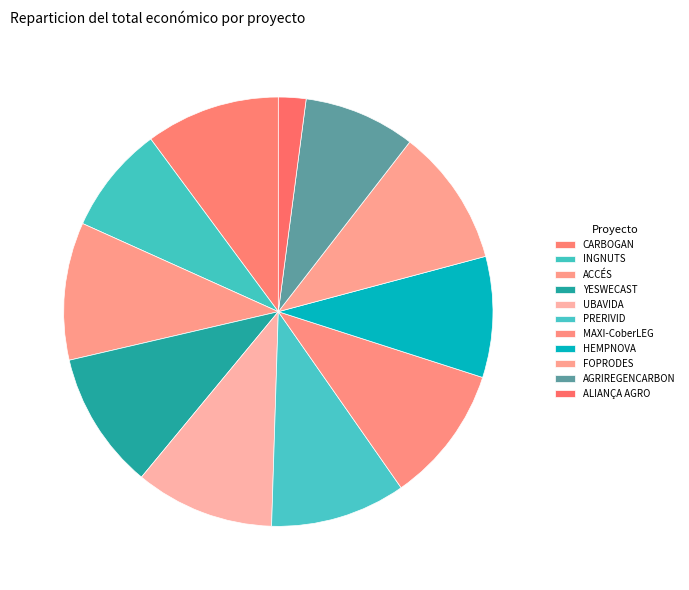

Rank the categories by value from lowest to highest.

ALIANÇA AGRO, INGNUTS, AGRIREGENCARBON, HEMPNOVA, CARBOGAN, PRERIVID, MAXI-CoberLEG, FOPRODES, ACCÉS, YESWECAST, UBAVIDA